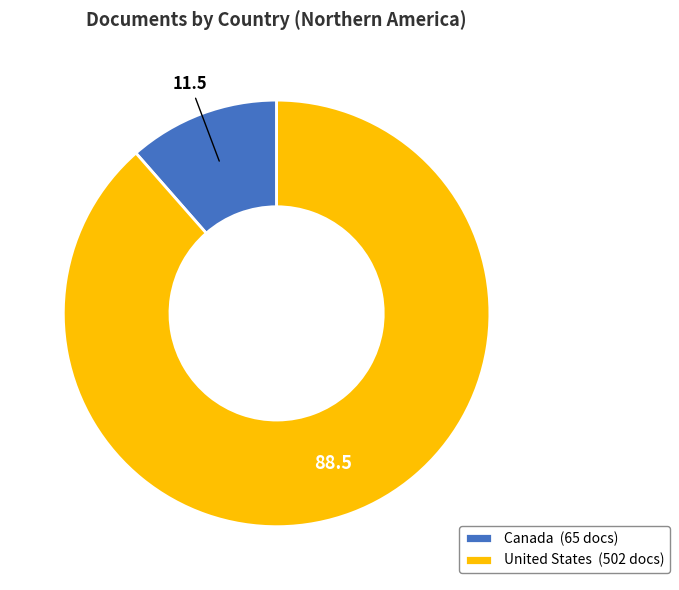

Which slice is the smallest?

Canada